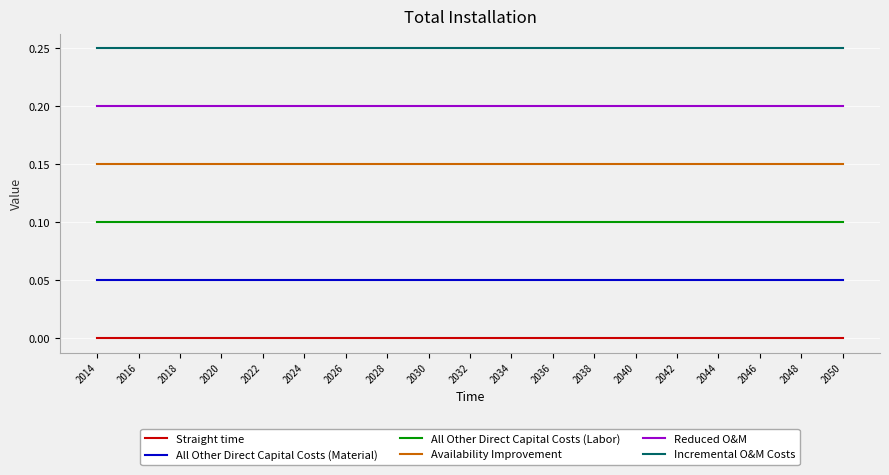

True or false: Incremental O&M Costs and All Other Direct Capital Costs (Material) intersect in this chart.

False